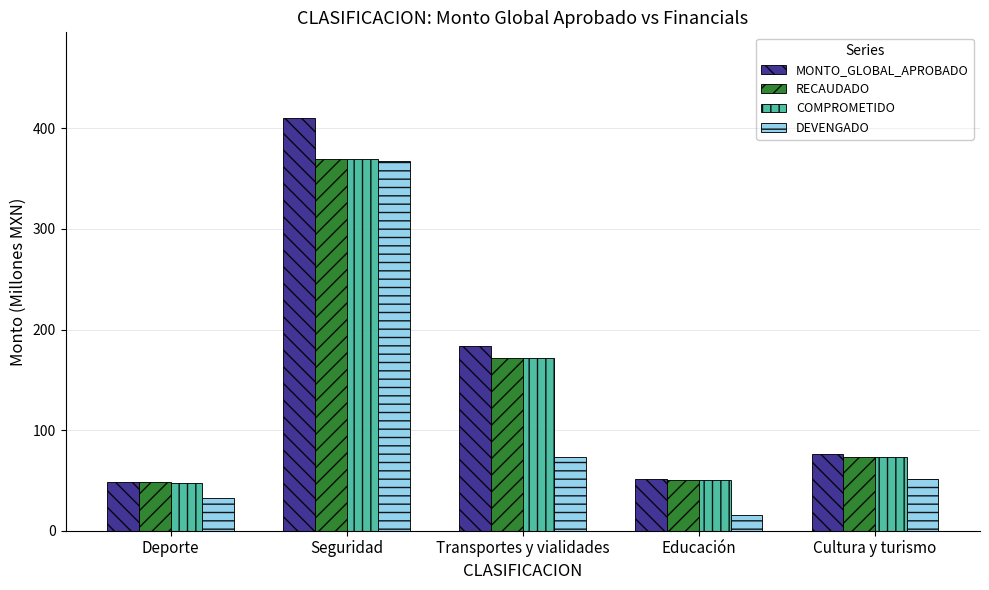

What is the highest value of the COMPROMETIDO series?

369.8